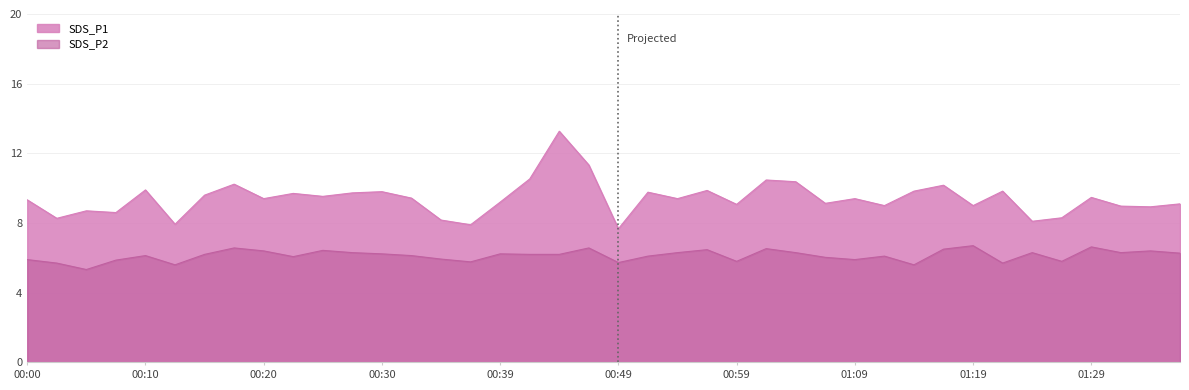

Which label corresponds to the smallest value in the chart?

00:49